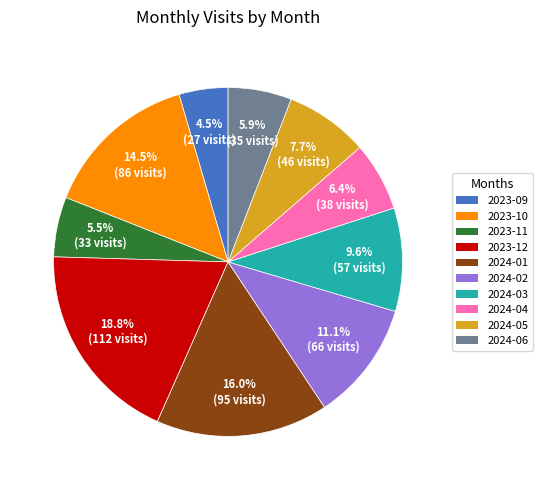

How many slices are in this pie chart?

10